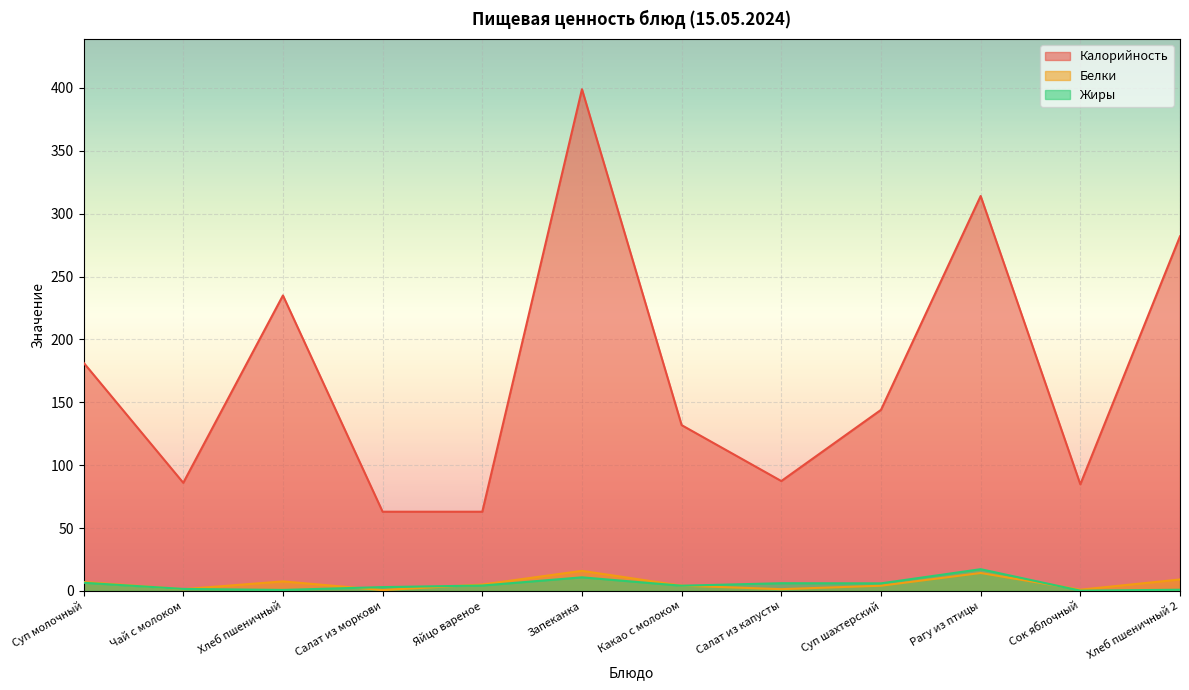

True or false: Белки and Калорийность cross at least once.

False